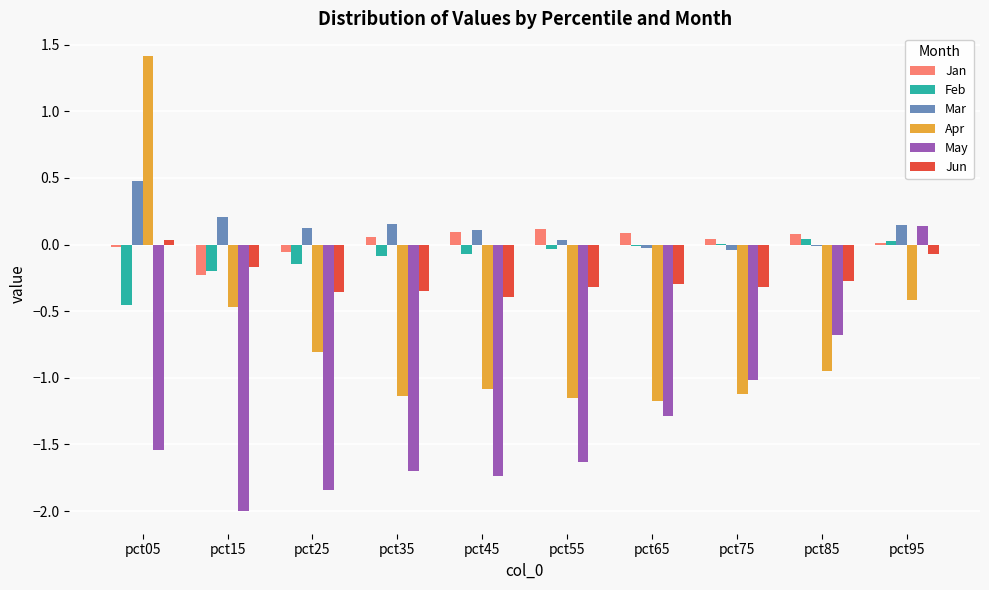

Are the bars horizontal?

No